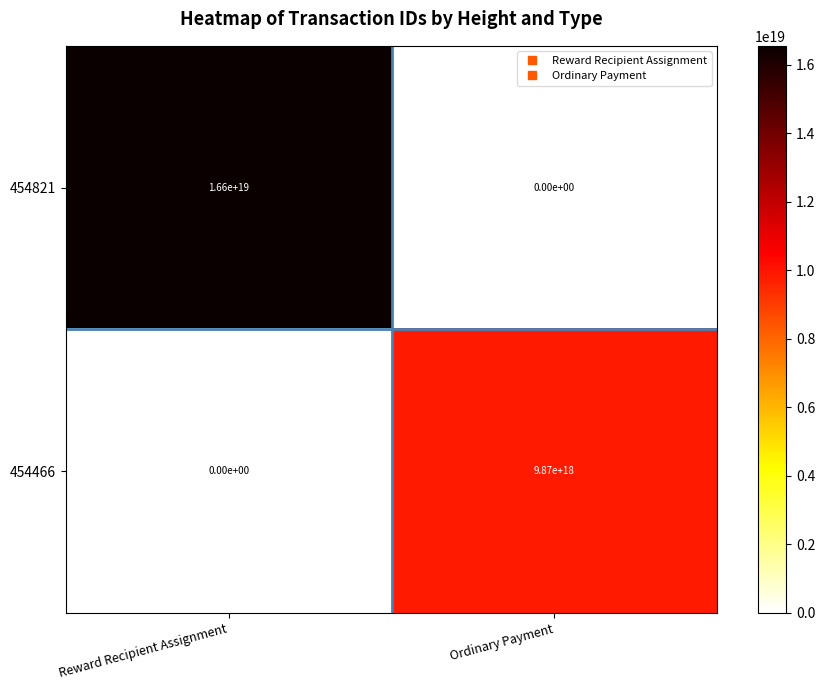

How many series are shown in this chart?

2